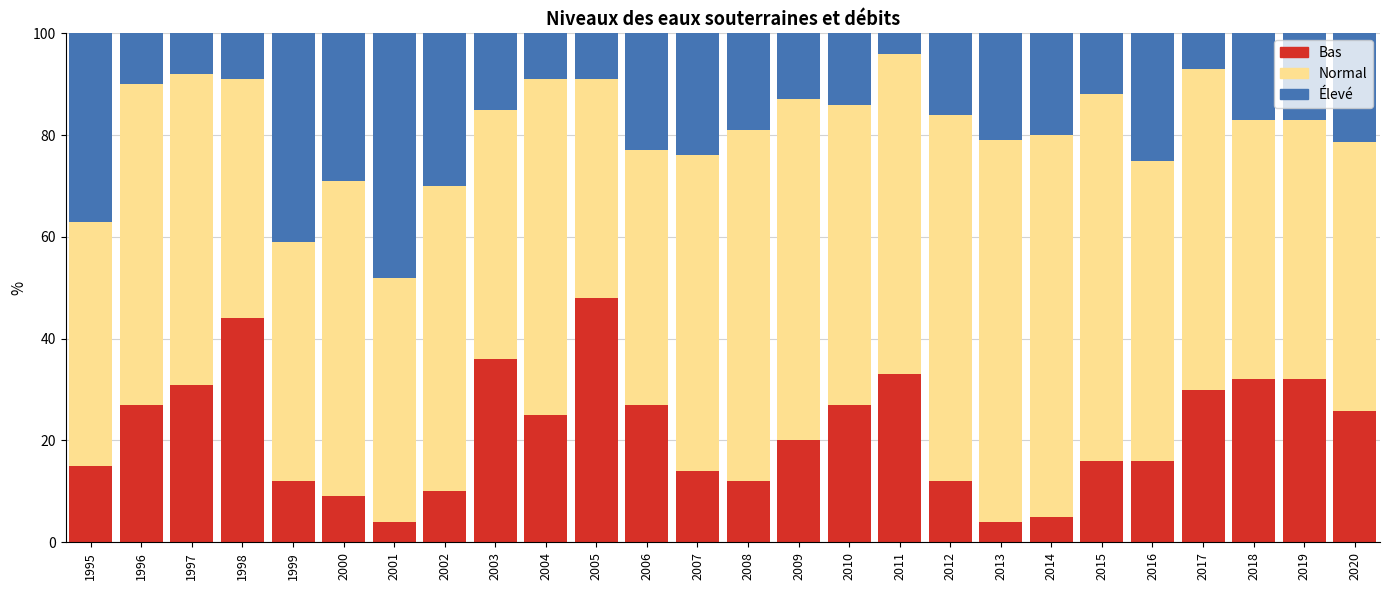

What is the total value across all series at 2005?

100.0